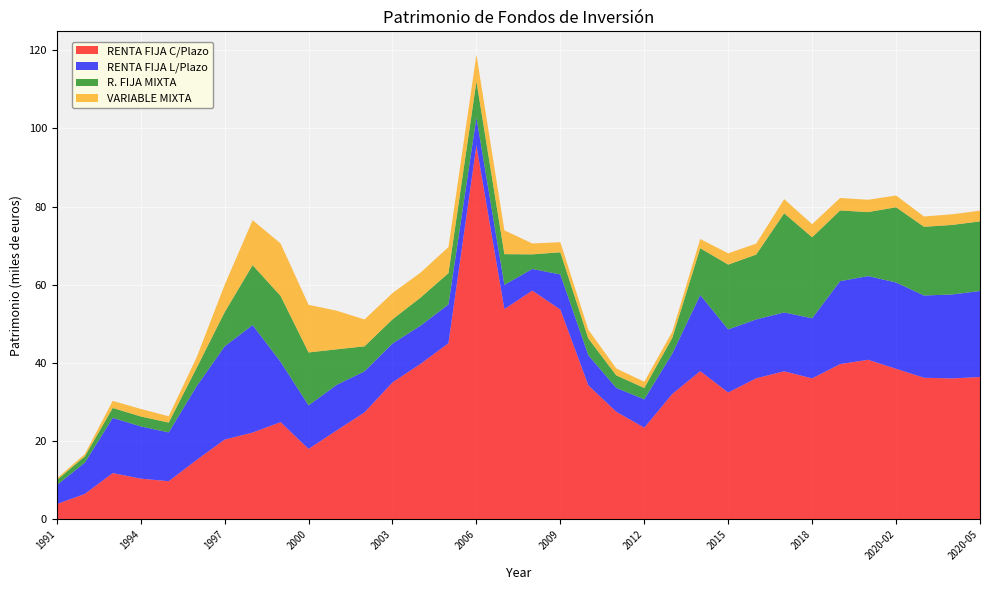

Reading right to left, extract all data points from this chart.

RENTA FIJA C/Plazo: 2020-05=36381661	2020-04=36025238	2020-03=36185831	2020-02=38481519	2020-01=40795233	2019=39688653	2018=36028127	2017=37842131	2016=36058456	2015=32412758	2014=37884450	2013=32031851	2012=23416615	2011=27480717	2010=34258856	2009=53634166	2008=58483474	2007=53767566	2006=95621939	2005=45026066	2004=39731681	2003=35006138	2002=27335073	2001=22684176	2000=17976759	1999=24841928	1998=22170590	1997=20376409	1996=15164331	1995=9719699	1994=10379325	1993=11797605	1992=6449551	1991=3867692
RENTA FIJA L/Plazo: 2020-05=22015212	2020-04=21477837	2020-03=21054022	2020-02=22088487	2020-01=21412515	2019=21220453	2018=15385368	2017=15063804	2016=15064426	2015=16144018	2014=19480276	2013=10333883	2012=7251470	2011=6109227	2010=7693601	2009=8995542	2008=5552905	2007=6207860	2006=7178311	2005=9919052	2004=9776409	2003=9947992	2002=10503366	2001=11675907	2000=11151216	1999=15424618	1998=27508104	1997=23852225	1996=18864043	1995=12491727	1994=13368649	1993=14128005	1992=8003543	1991=4853319
R. FIJA MIXTA: 2020-05=17805075	2020-04=17791555	2020-03=17583082	2020-02=19246789	2020-01=16378258	2019=18086081	2018=20731231	2017=25367954	2016=16594713	2015=16587245	2014=11979730	2013=4026033	2012=2906665	2011=3204341	2010=4288018	2009=5668580	2008=3734483	2007=7843790	2006=9249555	2005=8009432	2004=7176929	2003=6186608	2002=6396488	2001=9106339	2000=13538366	1999=16868695	1998=15328176	1997=8737865	1996=4702409	1995=2501376	1994=2551073	1993=2539127	1992=1599455	1991=1295660
VARIABLE MIXTA: 2020-05=2740509	2020-04=2728528	2020-03=2635602	2020-02=3006992	2020-01=3158052	2019=3195672	2018=3346750	2017=3620770	2016=2798982	2015=2894631	2014=2353878	2013=1551750	2012=1595778	2011=1772161	2010=2238649	2009=2584975	2008=2781538	2007=6097768	2006=6842796	2005=6679560	2004=6394967	2003=6728308	2002=6878088	2001=9889772	2000=12191608	1999=13426325	1998=11502463	1997=6997780	1996=2697500	1995=1627207	1994=1921723	1993=1813474	1992=585927	1991=421653